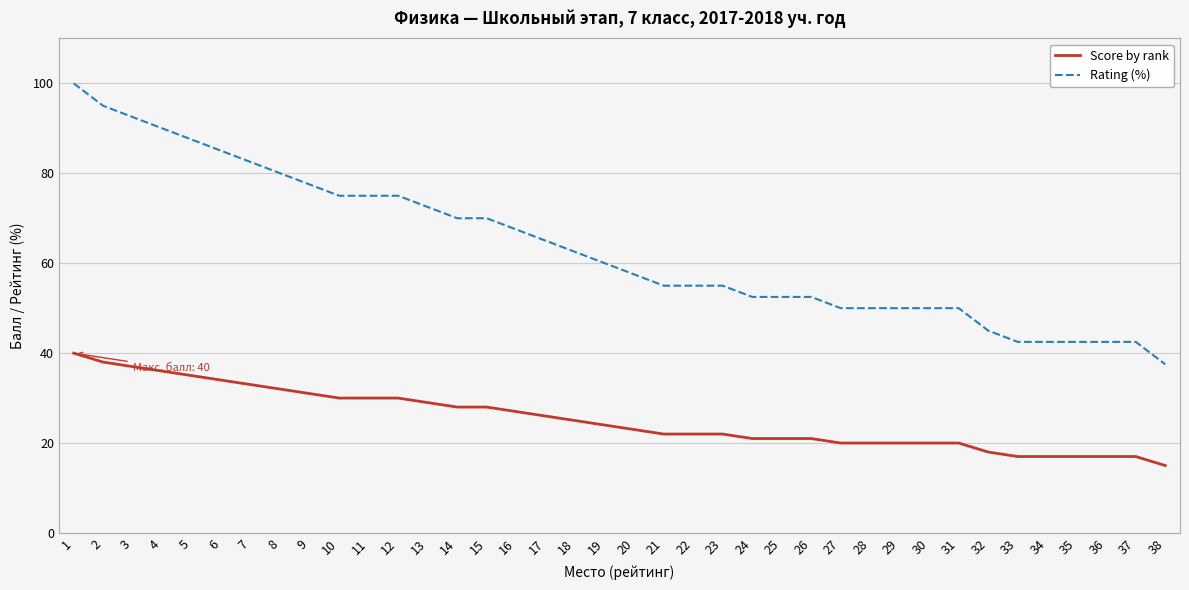

Rank the series at 7 from highest to lowest value.

Rating (%), Score by rank